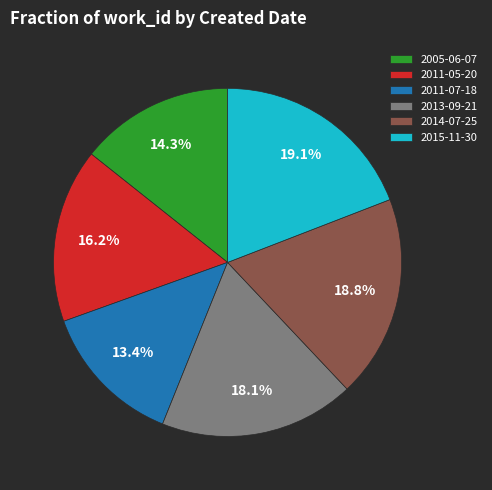

Is there a majority slice in this chart?

No